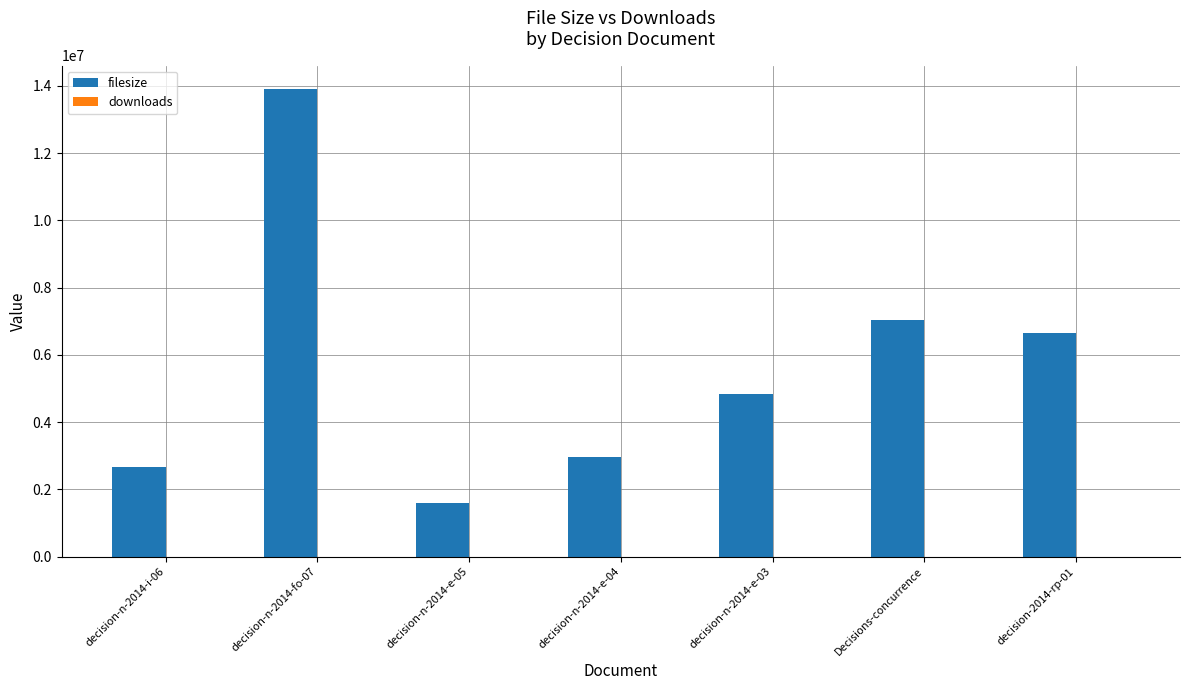

Approximately how many times larger is the value at decision-n-2014-e-05 compared to decision-n-2014-e-04?

0.5